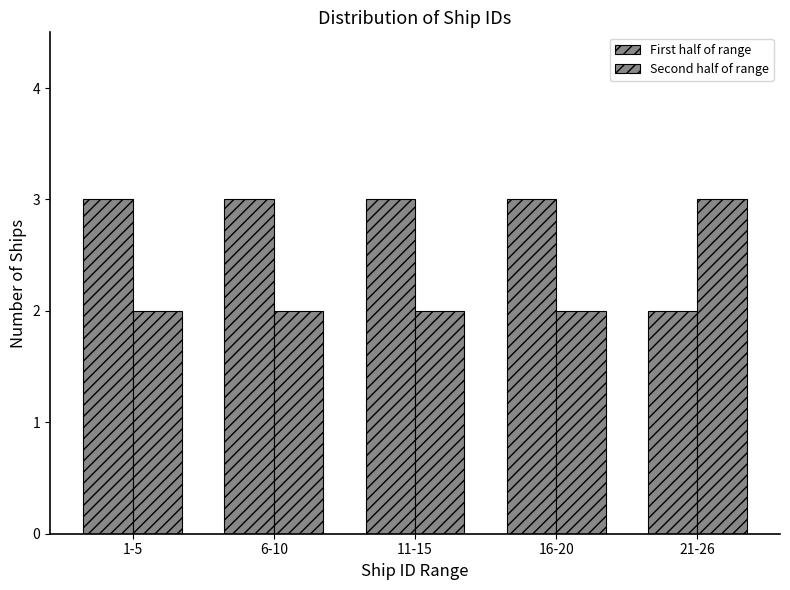

How many groups of bars are there?

5